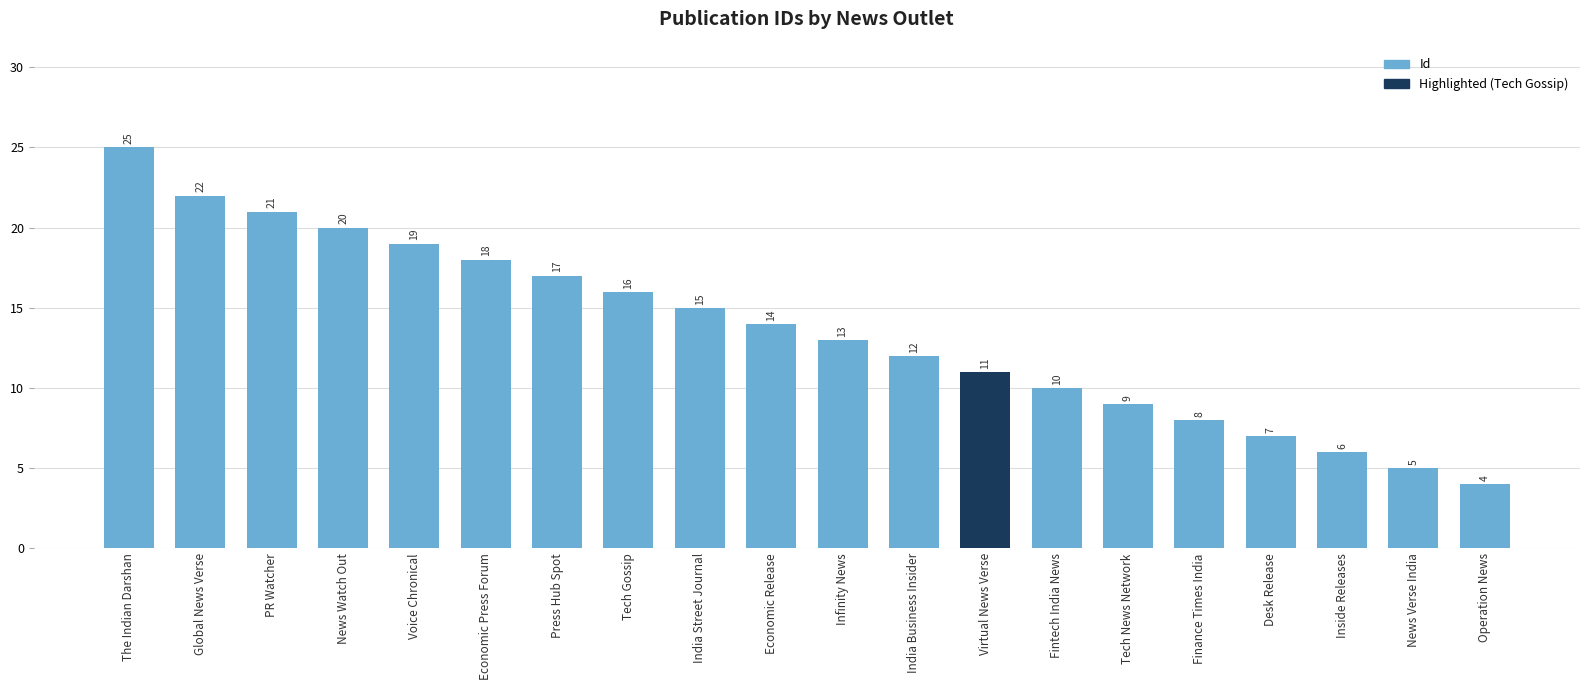

Rank the categories by value from lowest to highest.

Operation News, News Verse India, Inside Releases, Desk Release, Finance Times India, Tech News Network, Fintech India News, Virtual News Verse, India Business Insider, Infinity News, Economic Release, India Street Journal, Tech Gossip, Press Hub Spot, Economic Press Forum, Voice Chronical, News Watch Out, PR Watcher, Global News Verse, The Indian Darshan